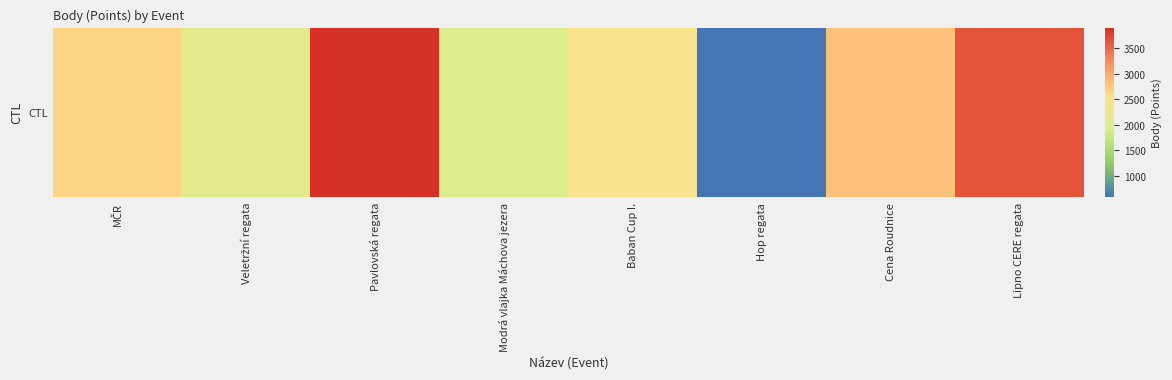

Count the number of data series in this chart.

1